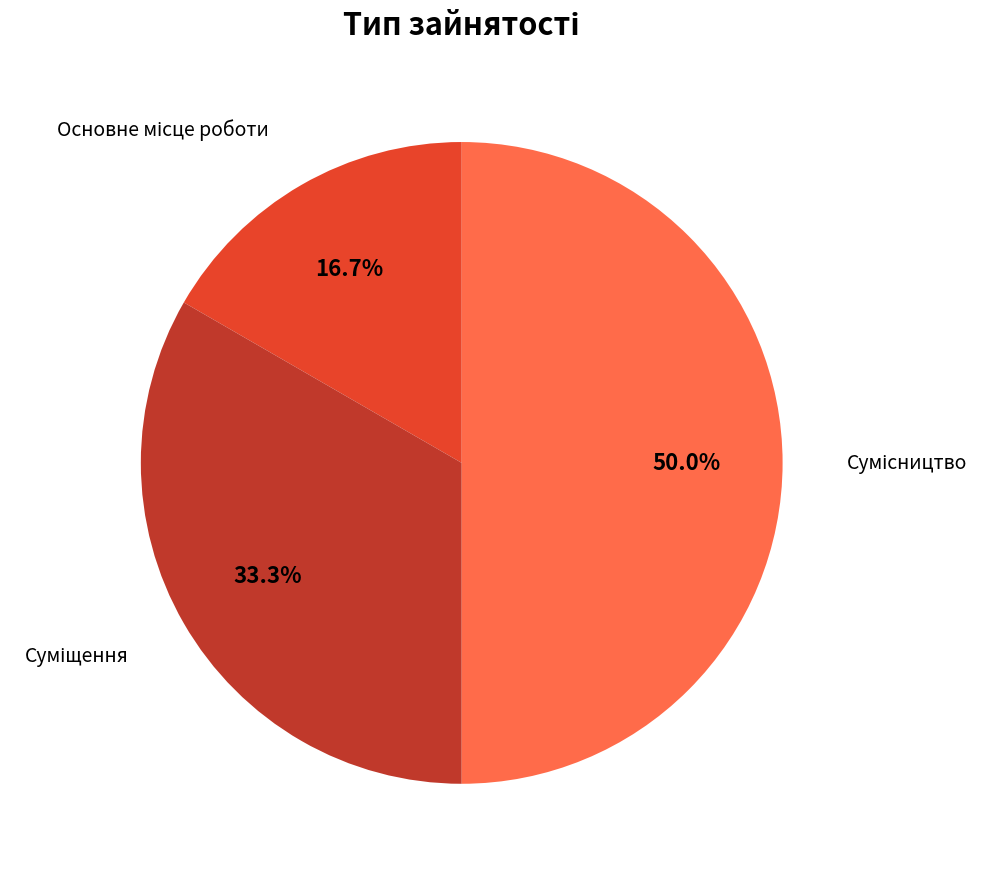

Between Основне місце роботи and Суміщення, which is larger?

Суміщення